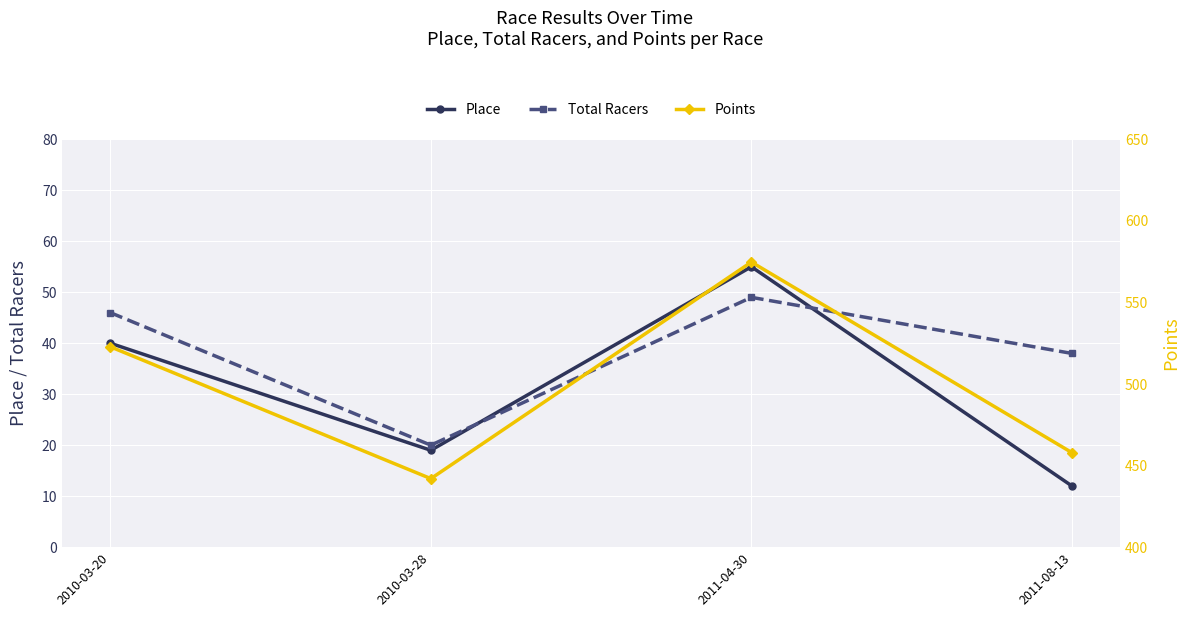

What is the label of the 4th point from the right?

2010-03-20